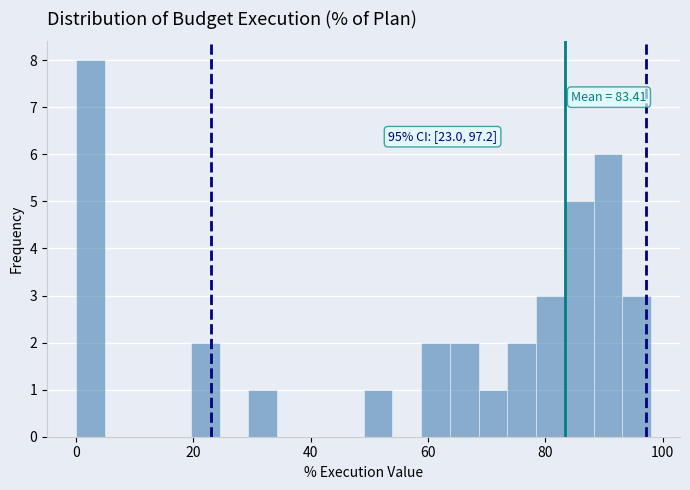

Around what value on the x-axis is the tallest bar? Give the approximate position of its centre, as read against the axis.

2